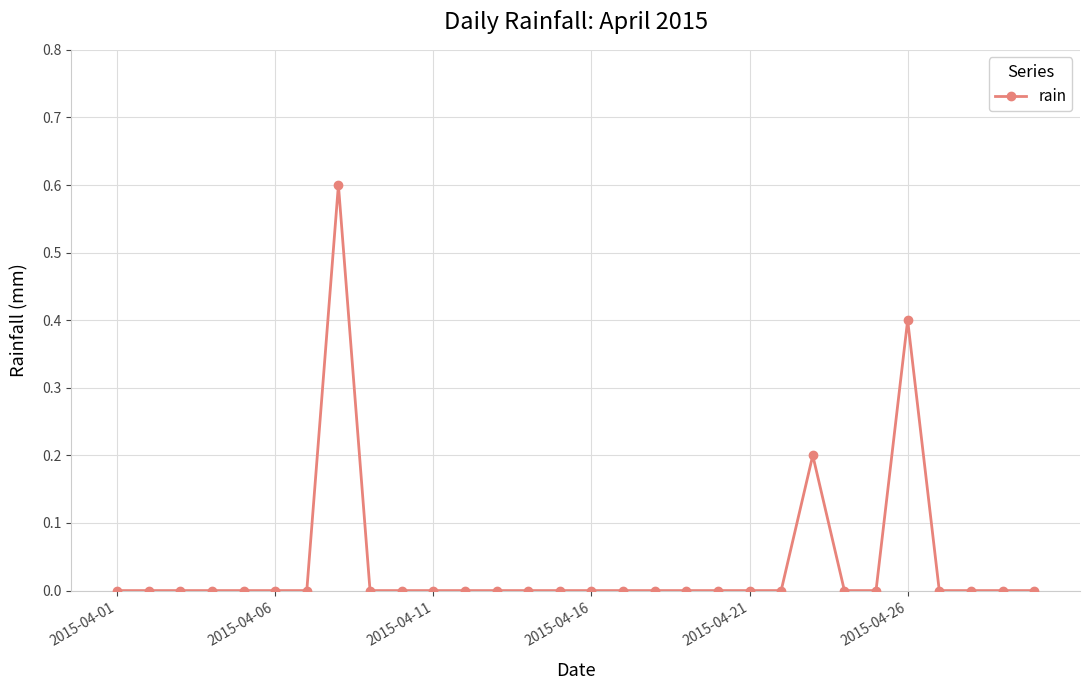

What is the maximum value shown in the chart?

0.6